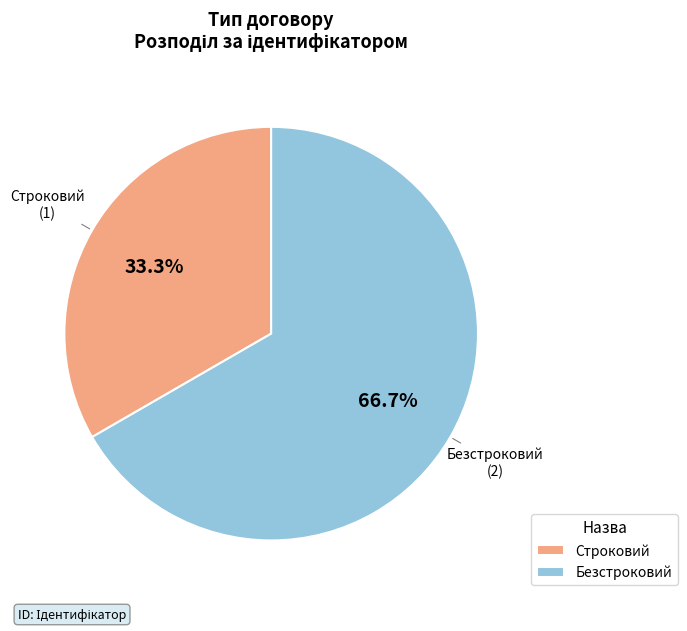

Rank the categories by value from lowest to highest.

Строковий, Безстроковий